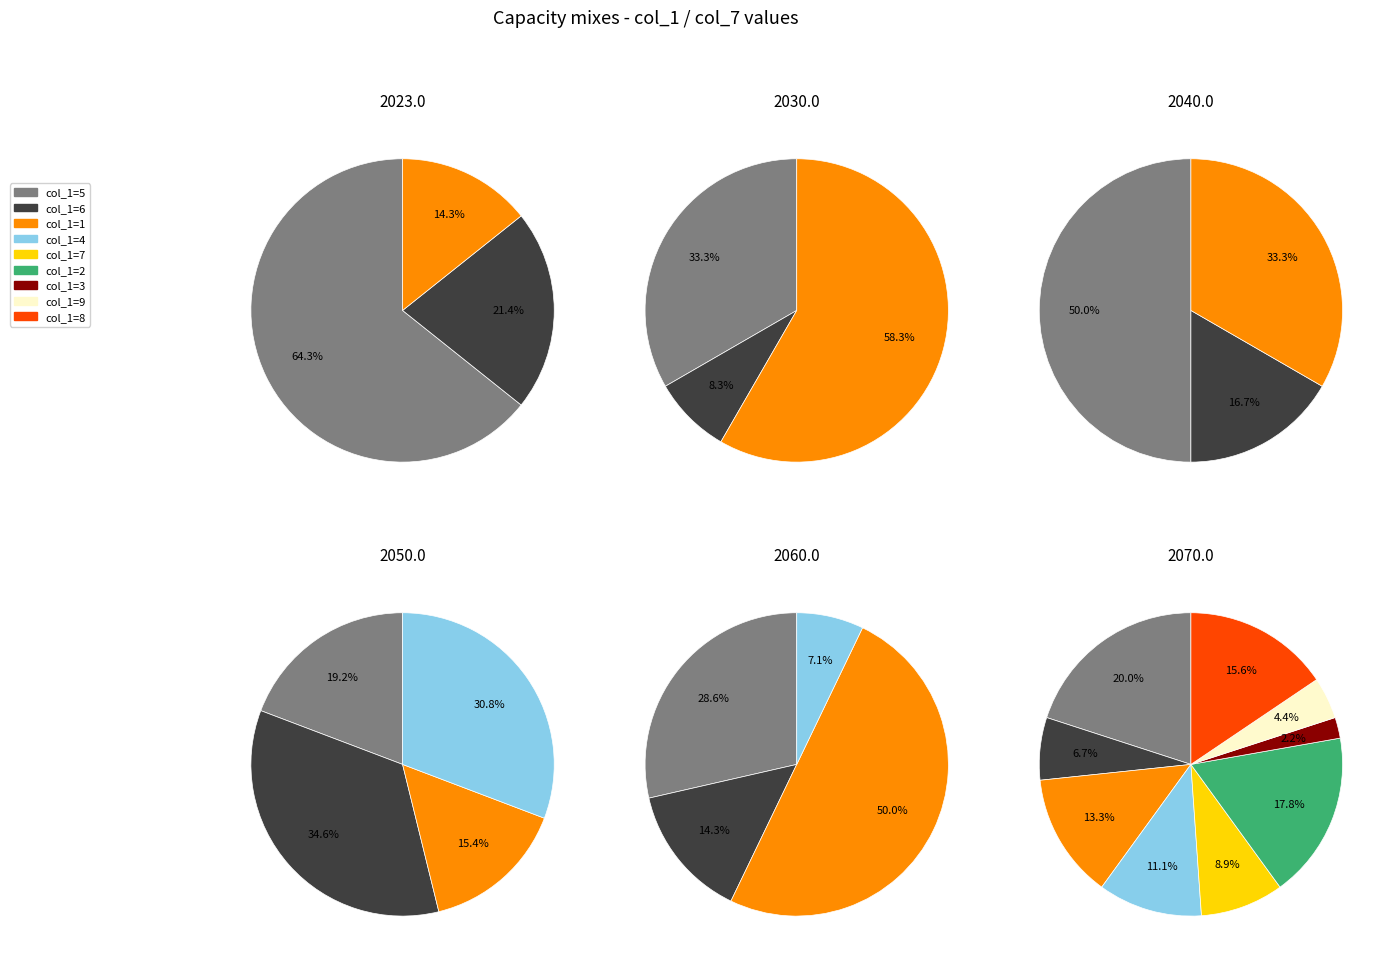

Which category has the smallest portion of the pie?

3